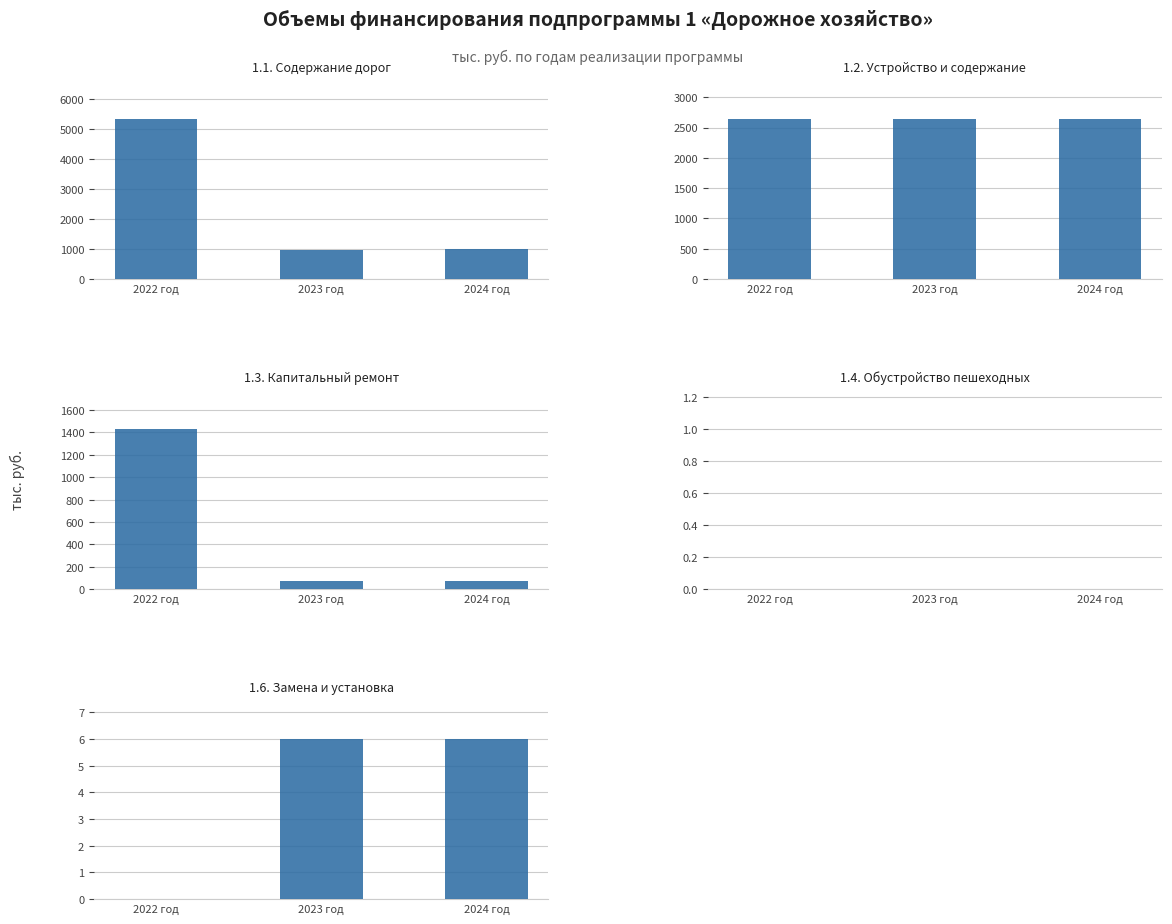

What are all the series names shown in the legend?

1.1. Содержание дорог, 1.2. Устройство и содержание, 1.3. Капитальный ремонт, 1.4. Обустройство пешеходных, 1.6. Замена и установка